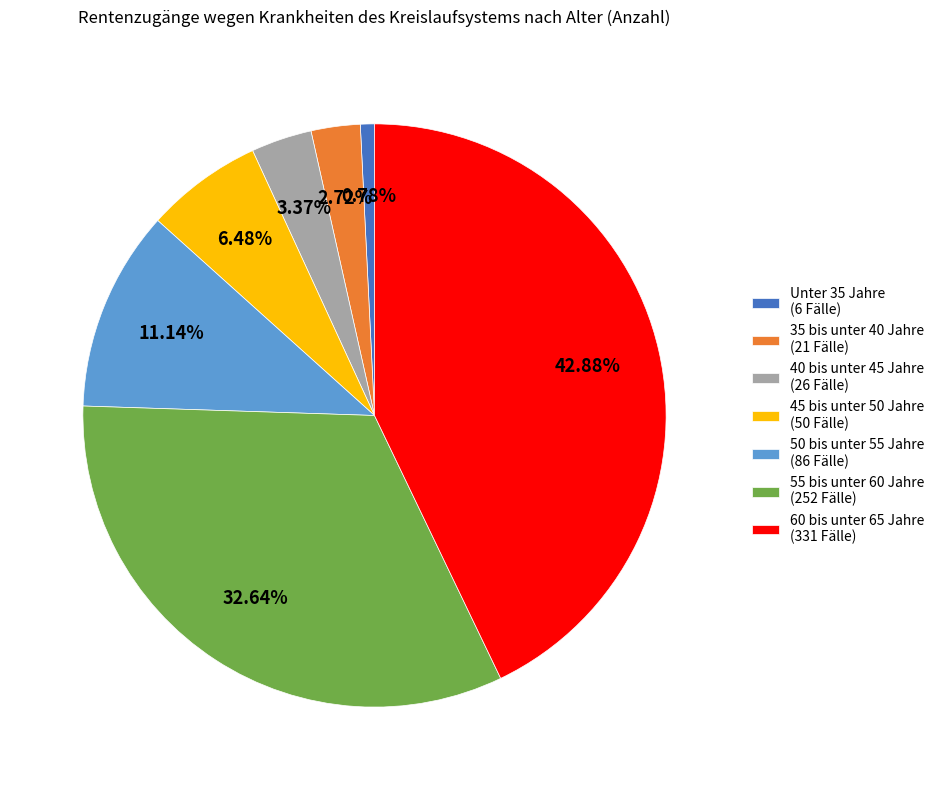

Which slice is the smallest?

Unter 35 Jahre